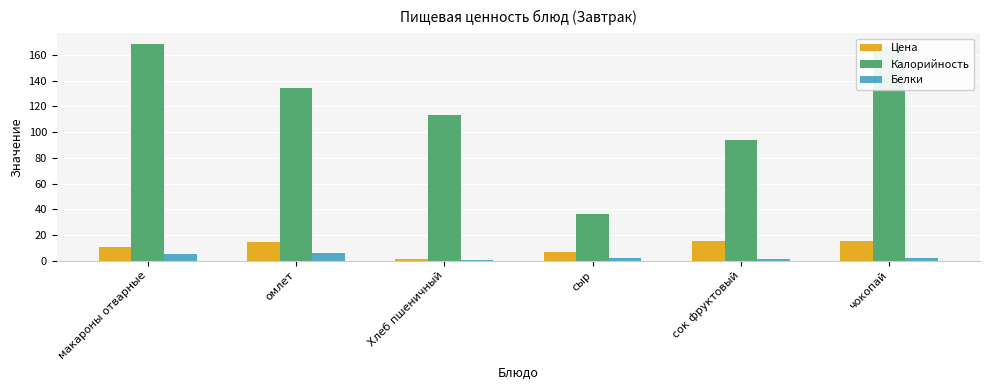

Are the bars grouped side by side (vs. stacked)?

Yes